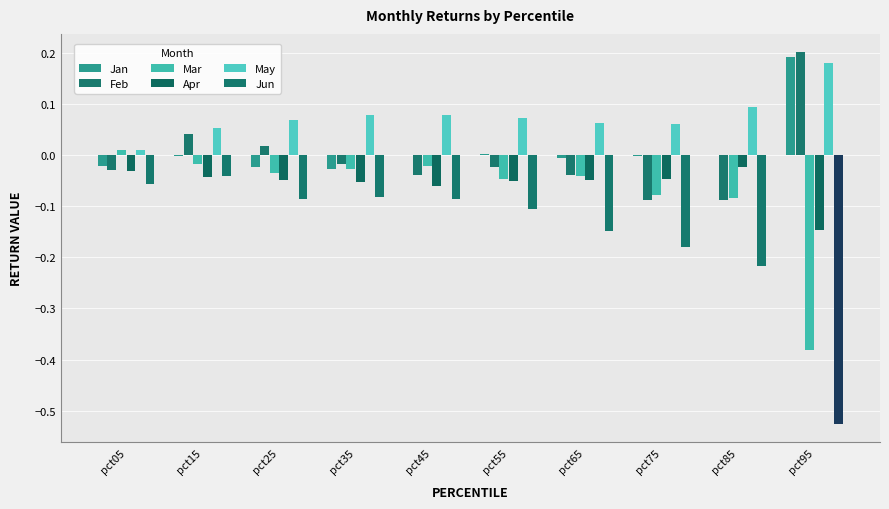

What is the total value across all series at pct85?

-0.3